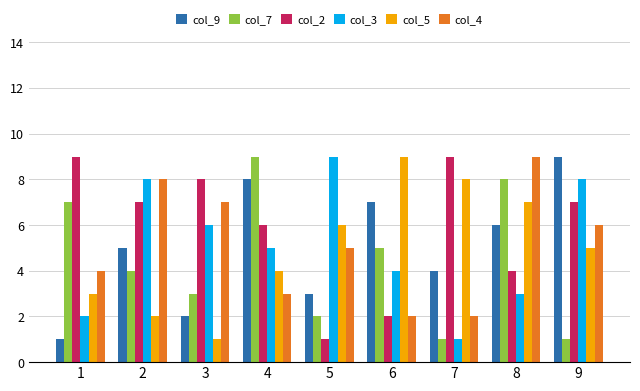

List the labels in order of col_9 value, smallest first.

1, 3, 5, 7, 2, 8, 6, 4, 9